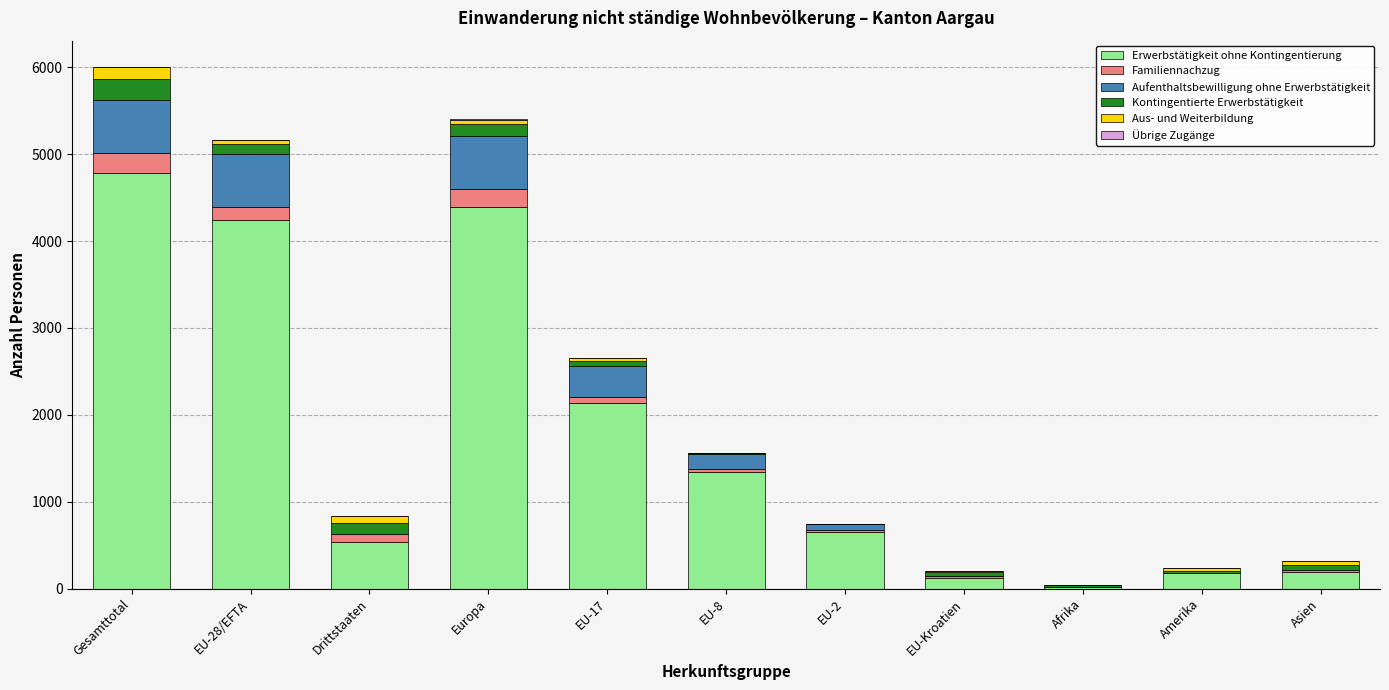

What is the highest value of the Erwerbstätigkeit ohne Kontingentierung series?

4781